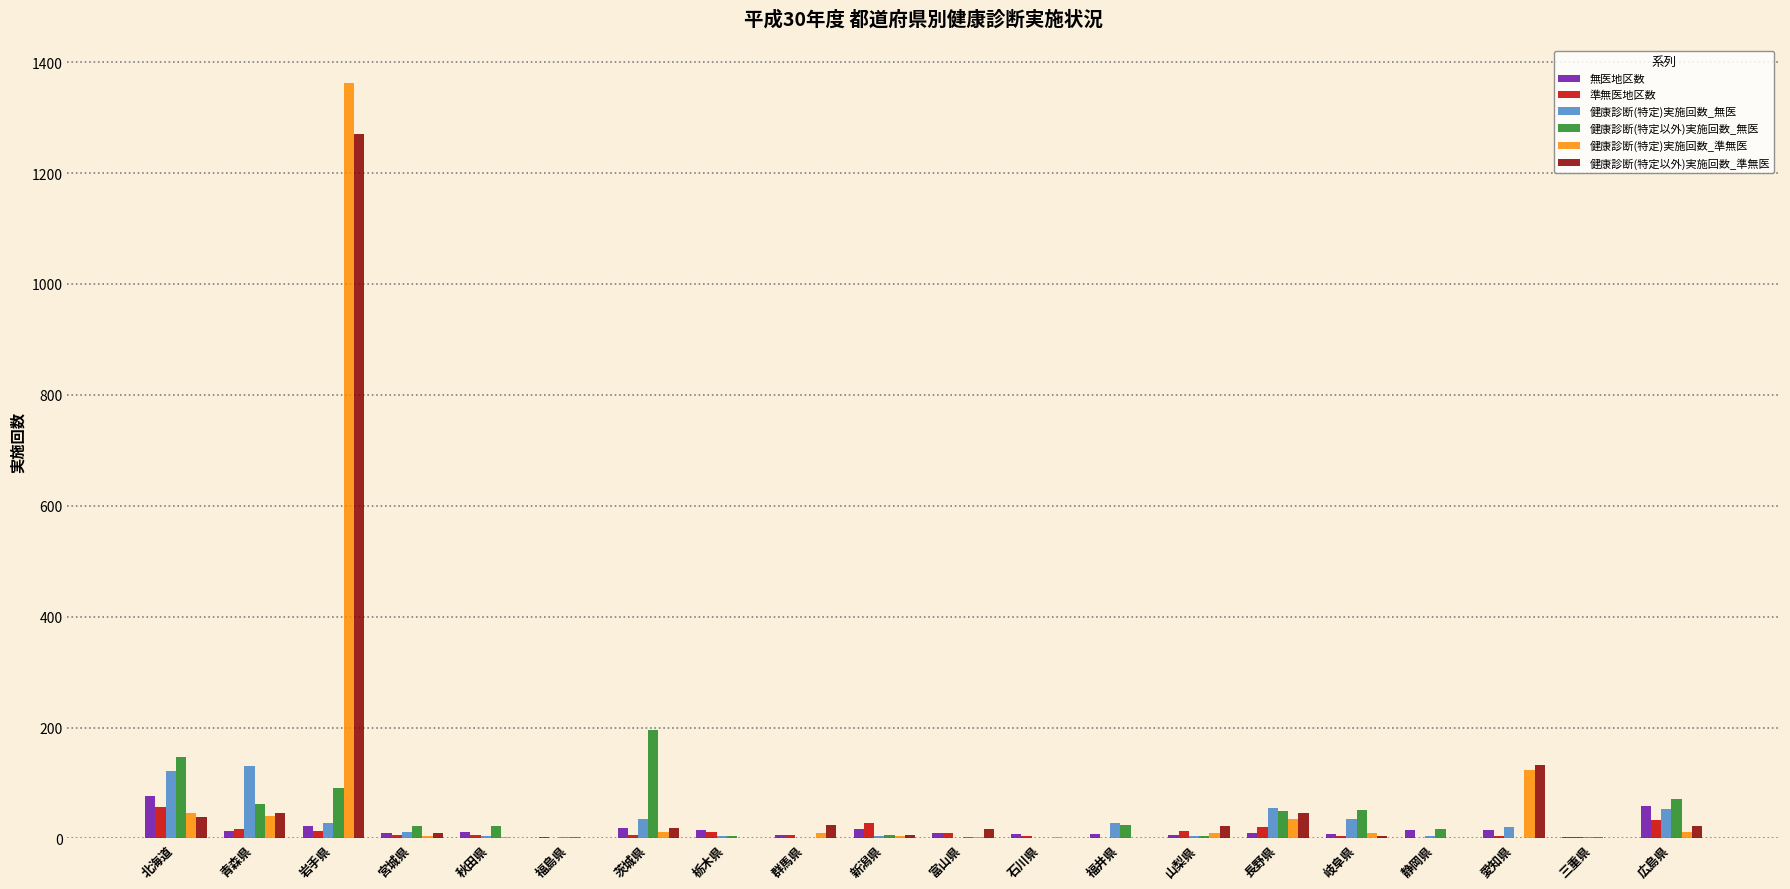

Does the chart contain stacked bars?

No